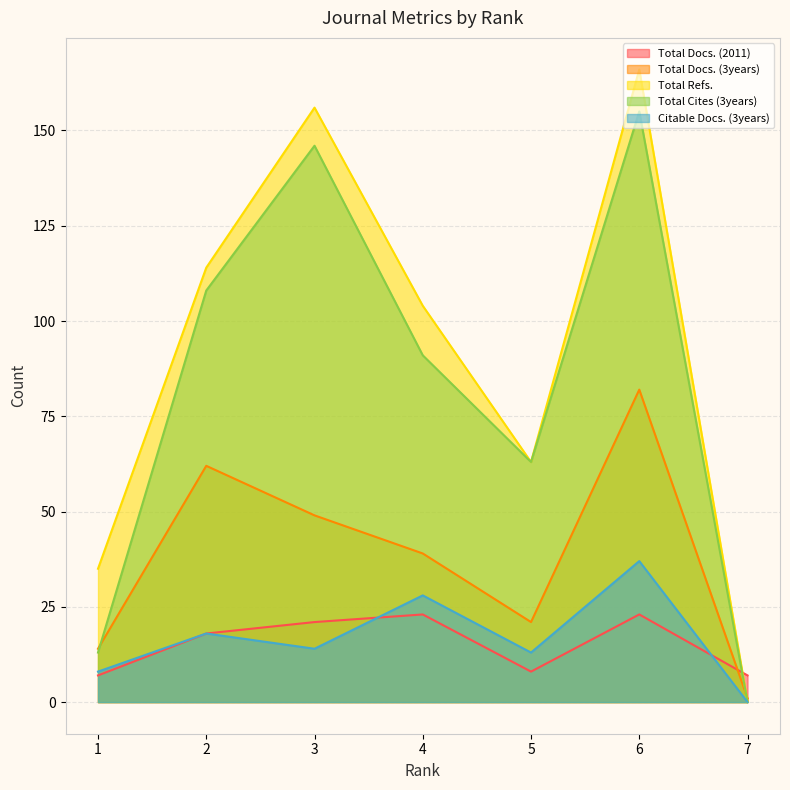

Between which two adjacent categories do Total Cites (3years) and Total Docs. (3years) first intersect?

1 and 2